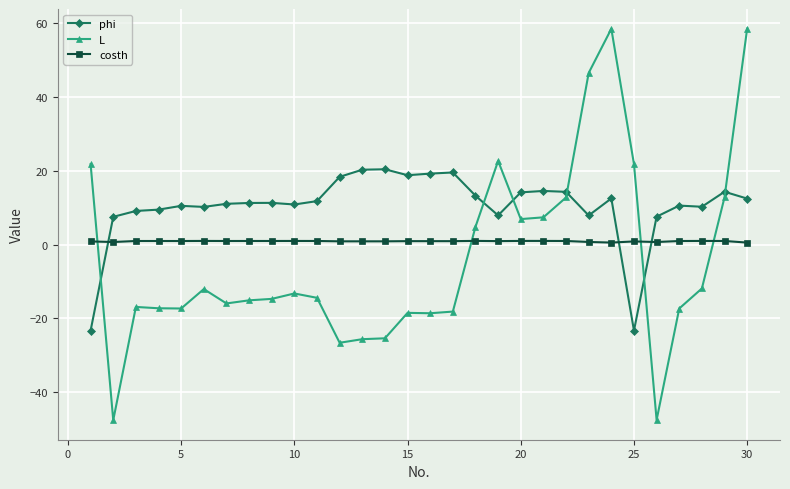

What is the minimum value shown in the chart?

-47.5